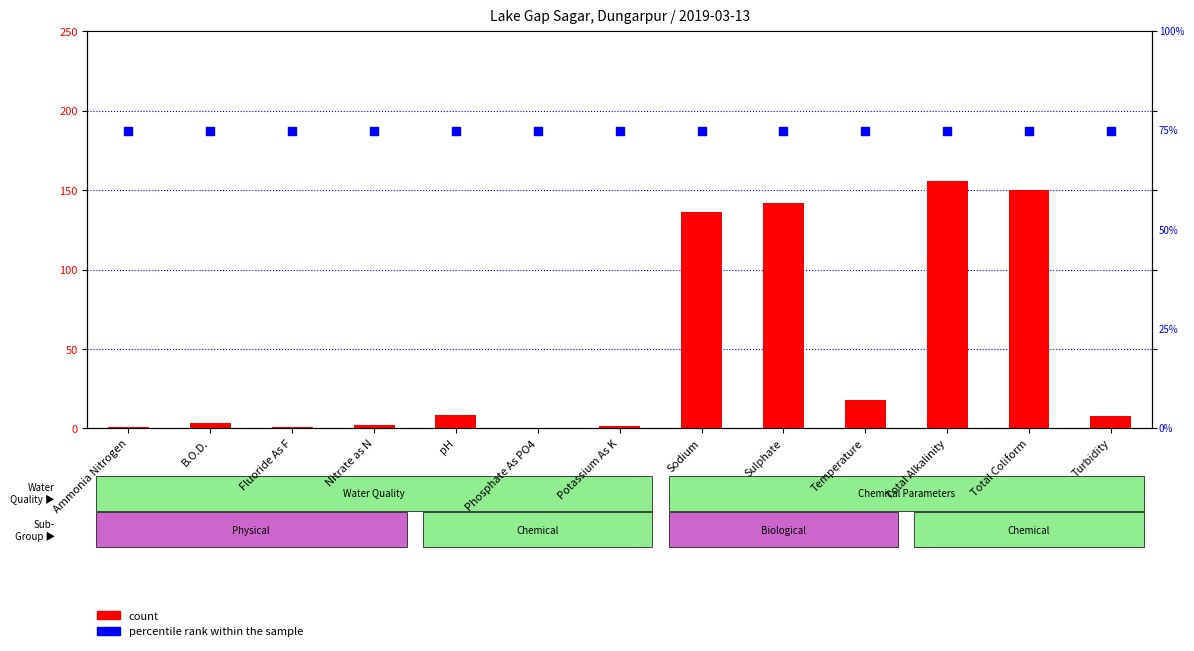

Which series contains the lowest Y value?

count